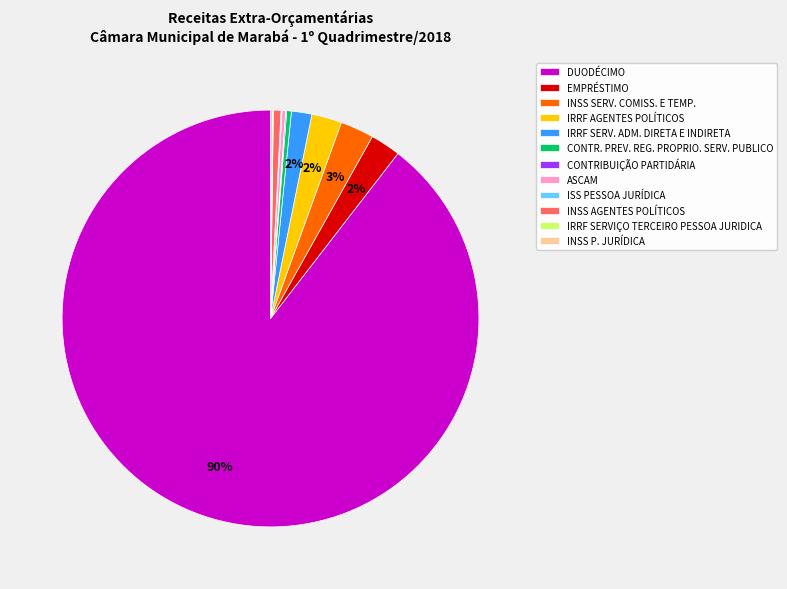

Which has a higher value, IRRF SERV. ADM. DIRETA E INDIRETA or DUODÉCIMO?

DUODÉCIMO